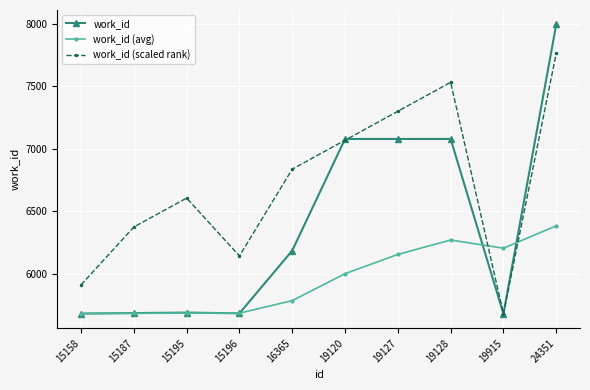

The work_id (avg) series shows 6156.1 at 19127. True or false?

True